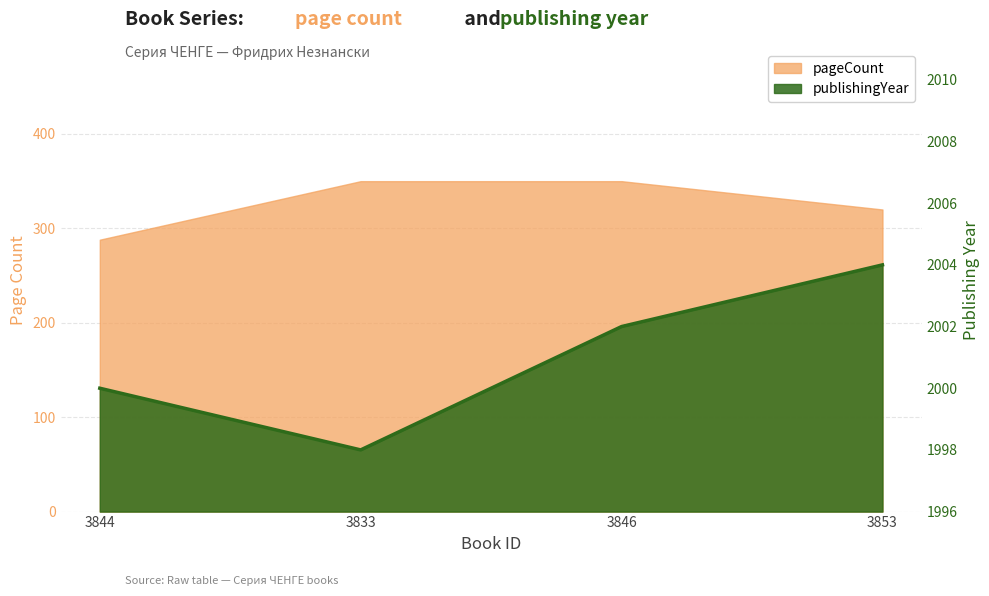

At which label does publishingYear reach its minimum?

3833